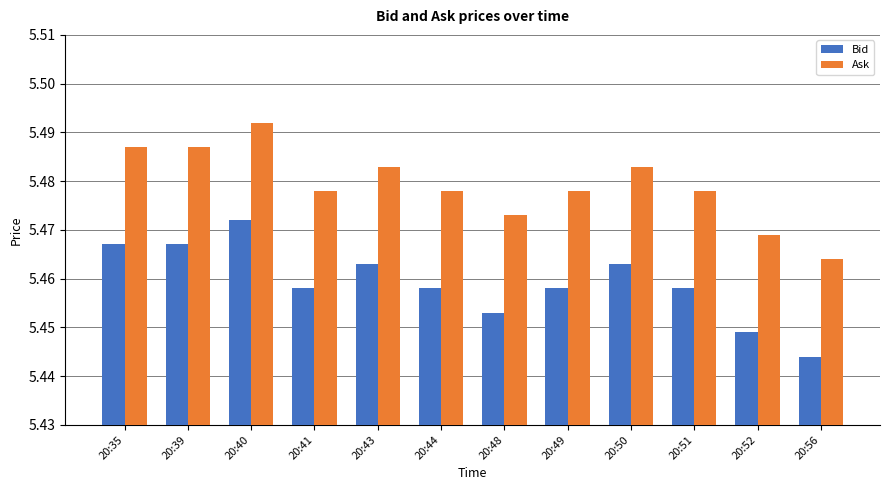

How many groups of bars are there?

12